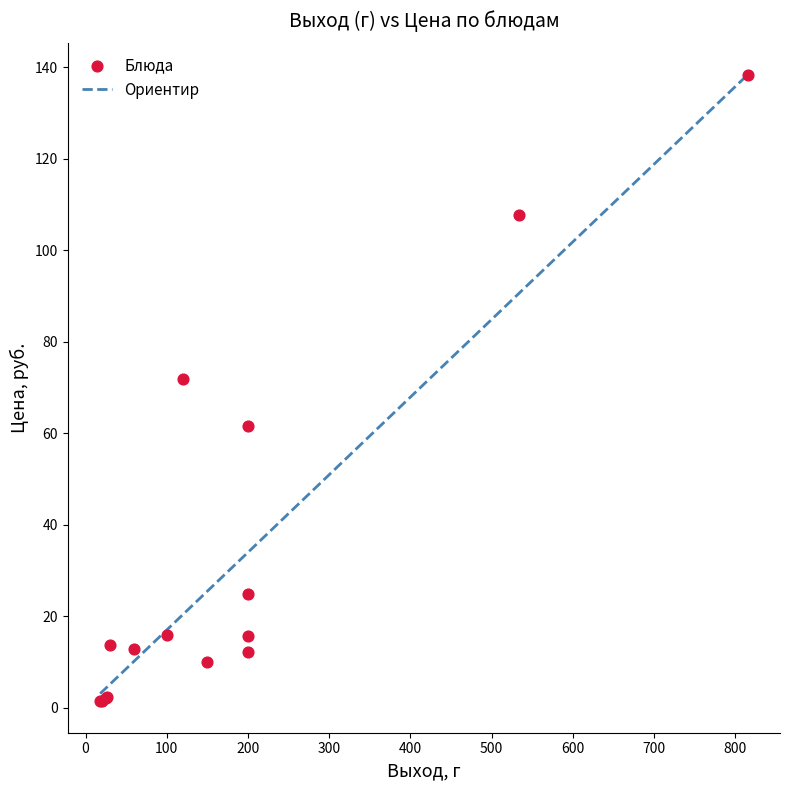

What Y value in the scatter plot is closest to 69?

71.9